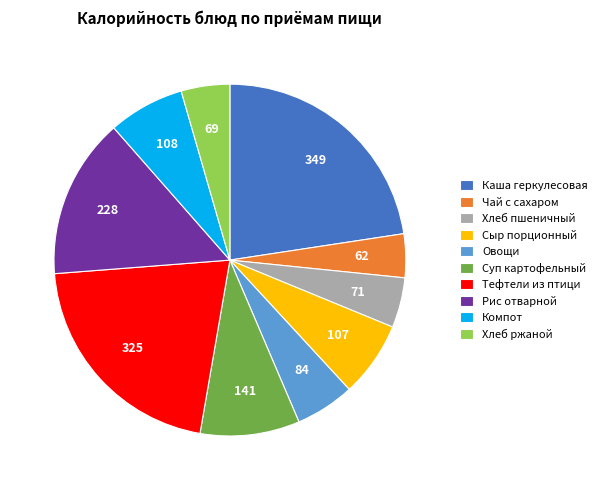

Count the number of slices in the pie.

10